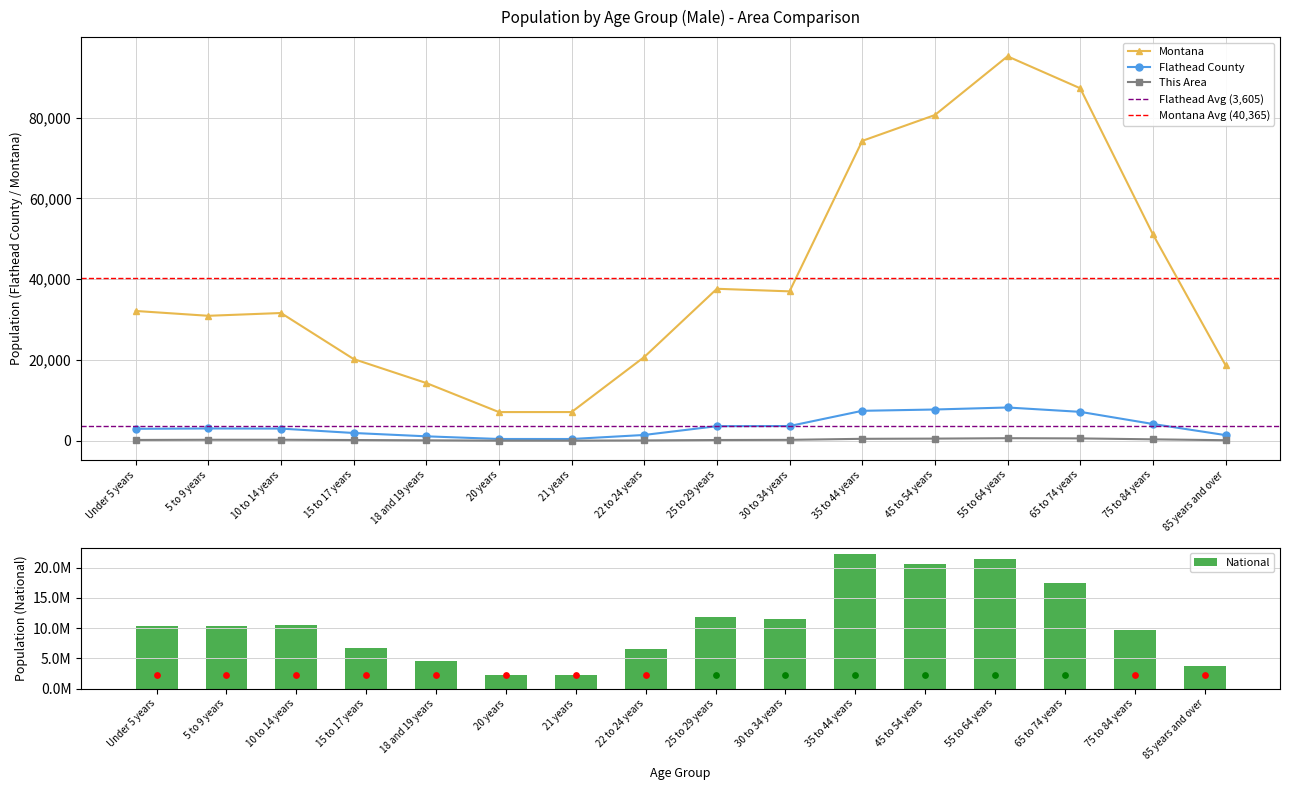

At which category is the sum across all series the highest?

35 to 44 years